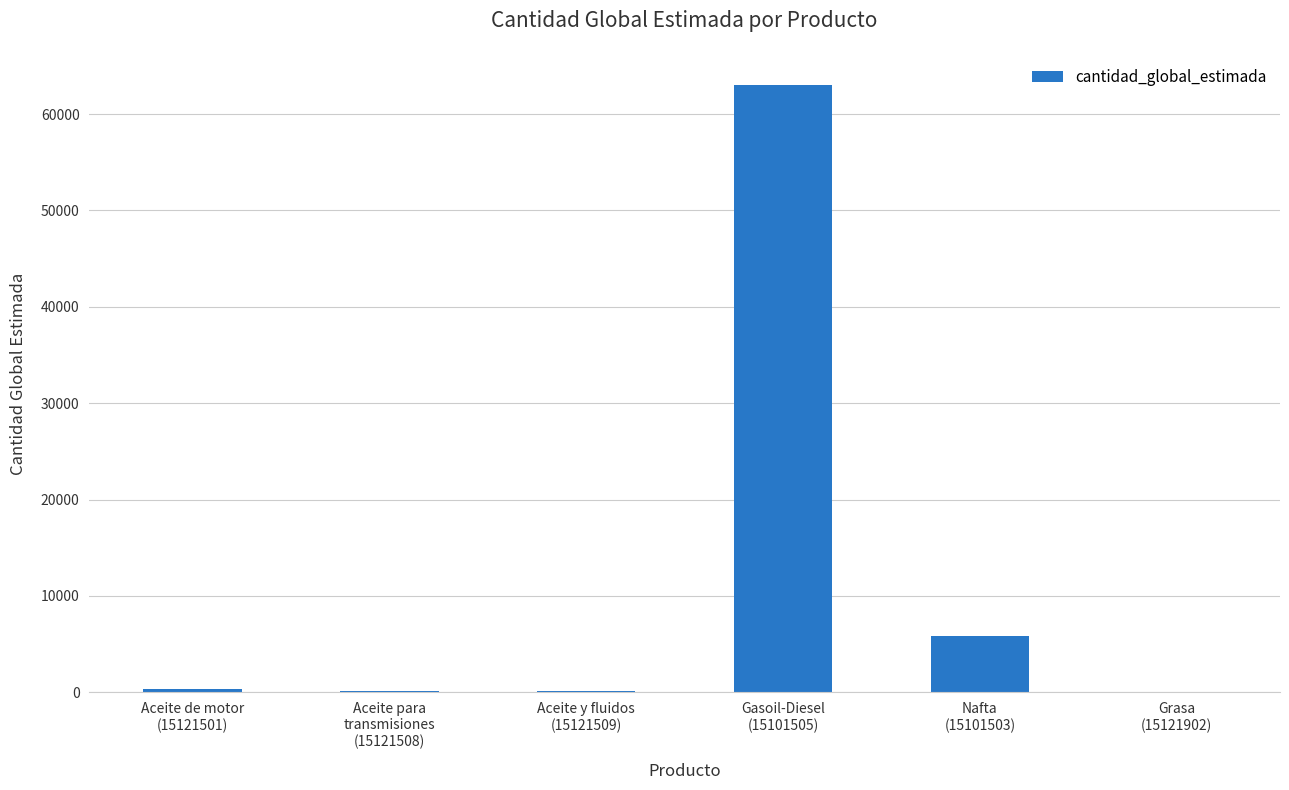

How many categories are shown in the chart?

6